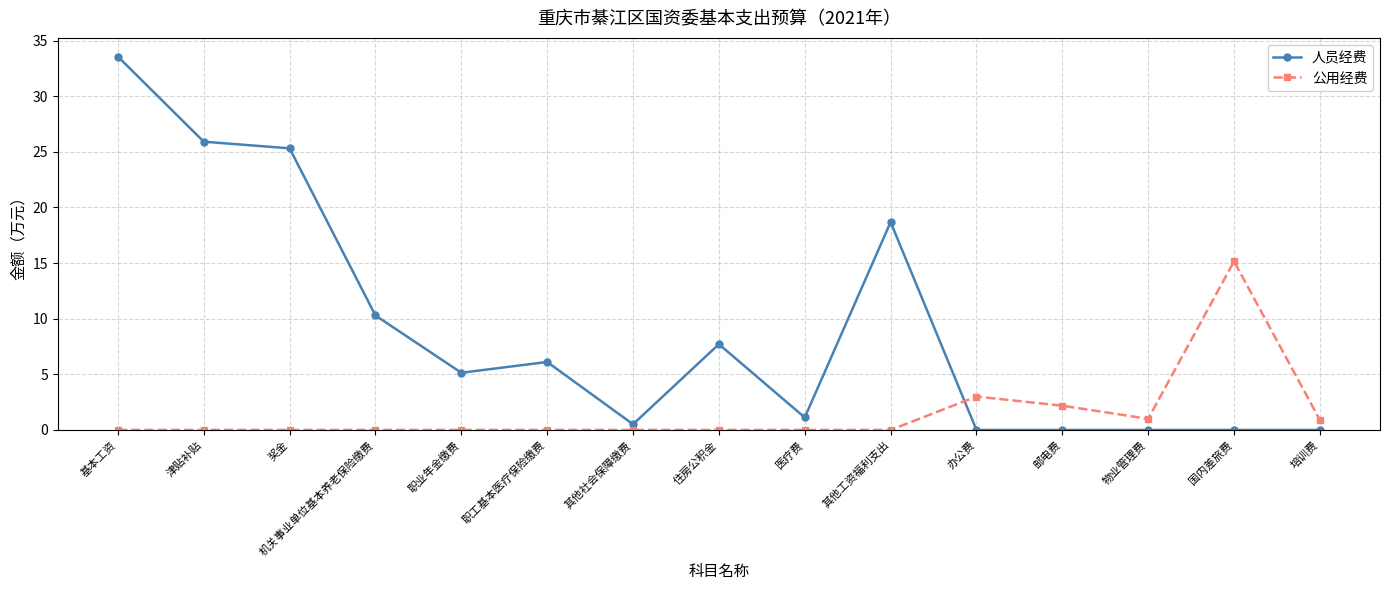

Is the value of 公用经费 at 奖金 greater than the value of 人员经费 at 其他工资福利支出?

No